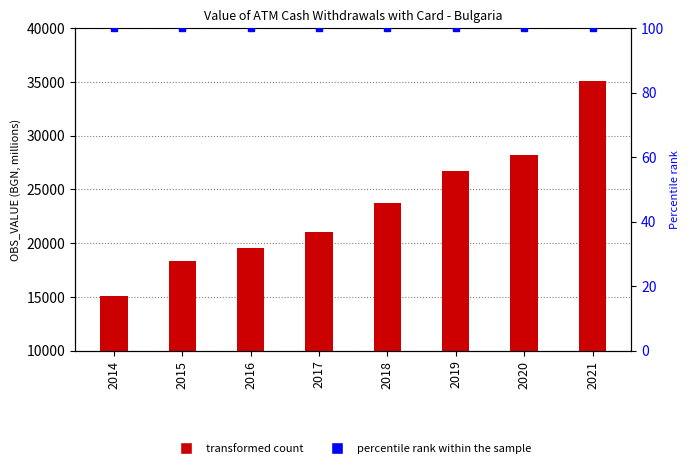

What is the sum of all OBS_VALUE values?

187735.6